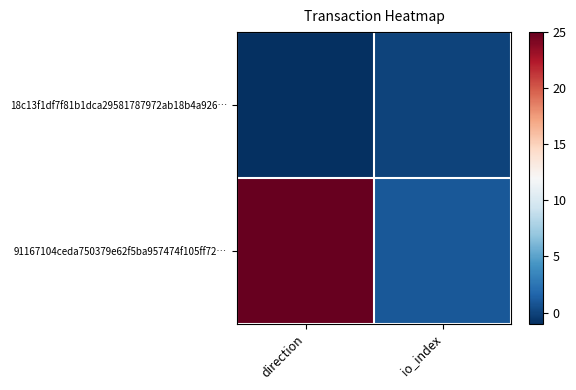

Count the number of data series in this chart.

2